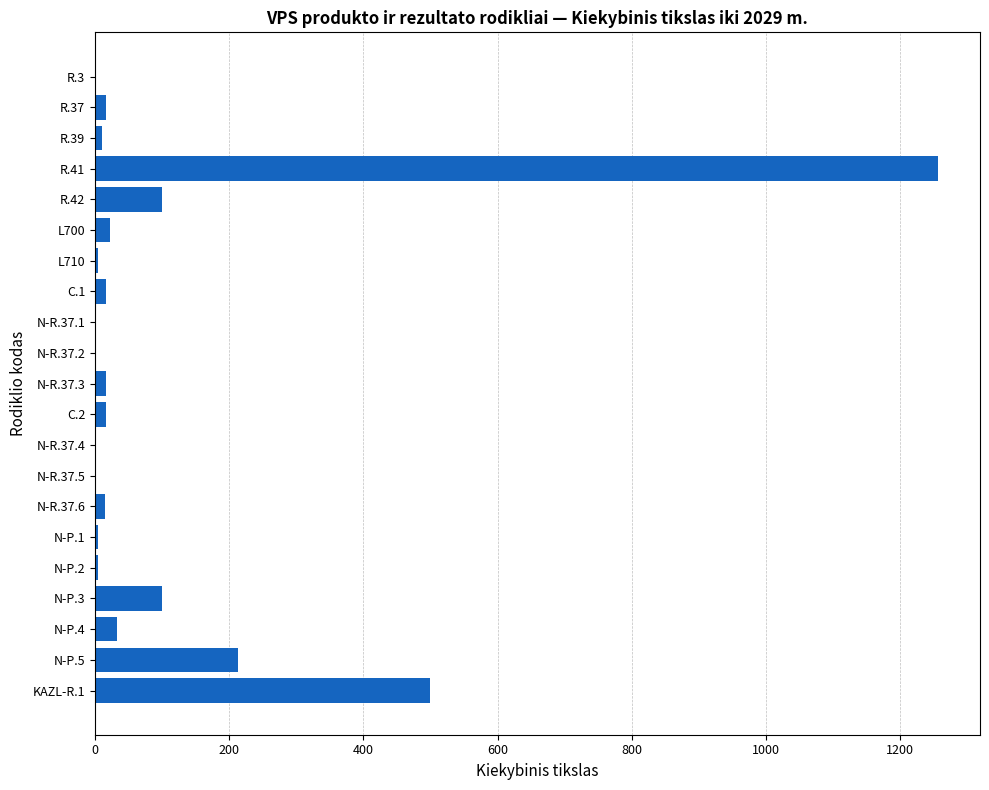

Where is the data nearest to the value 628?

KAZL-R.1